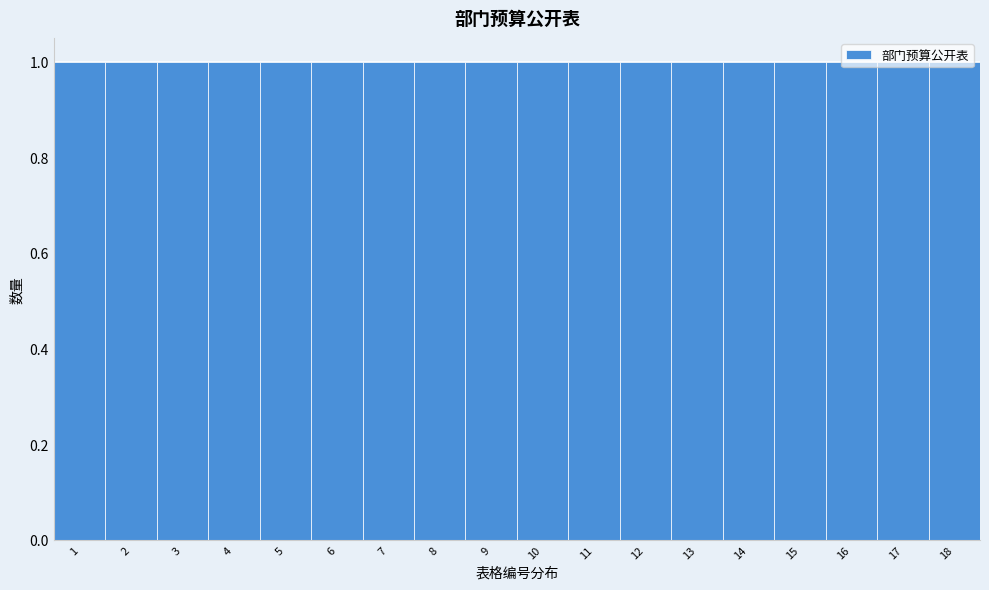

Reading left to right, transcribe this chart: for each bar, give the range it covers on the x-axis and its height. The values are not printed on the chart, so give them approximately, as read against the axis.

0.5 to 1.5: 1
1.5 to 2.5: 1
2.5 to 3.5: 1
3.5 to 4.5: 1
4.5 to 5.5: 1
5.5 to 6.5: 1
6.5 to 7.5: 1
7.5 to 8.5: 1
8.5 to 9.5: 1
9.5 to 10.5: 1
10.5 to 11.5: 1
11.5 to 12.5: 1
12.5 to 13.5: 1
13.5 to 14.5: 1
14.5 to 15.5: 1
15.5 to 16.5: 1
16.5 to 17.5: 1
17.5 to 18.5: 1